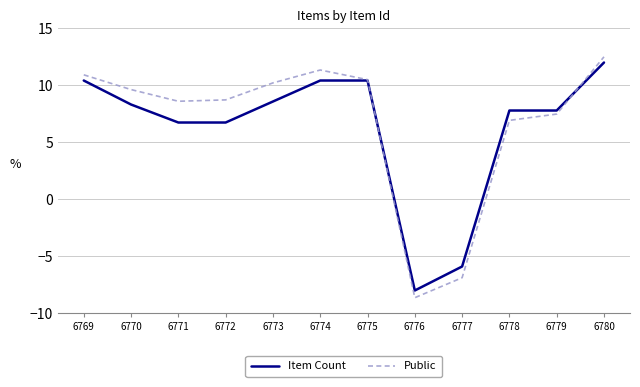

Is it true that Public equals -6.9 at 6777?

True